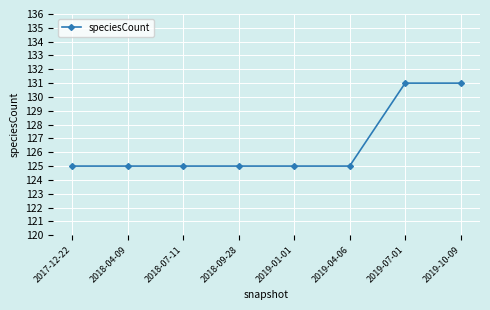

What is the smallest value displayed?

125